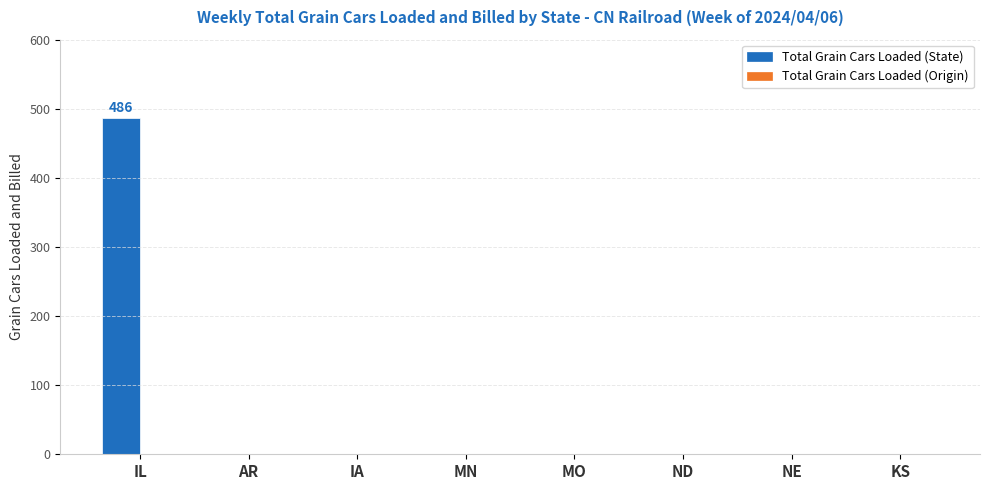

Which category has the highest value across all series?

IL